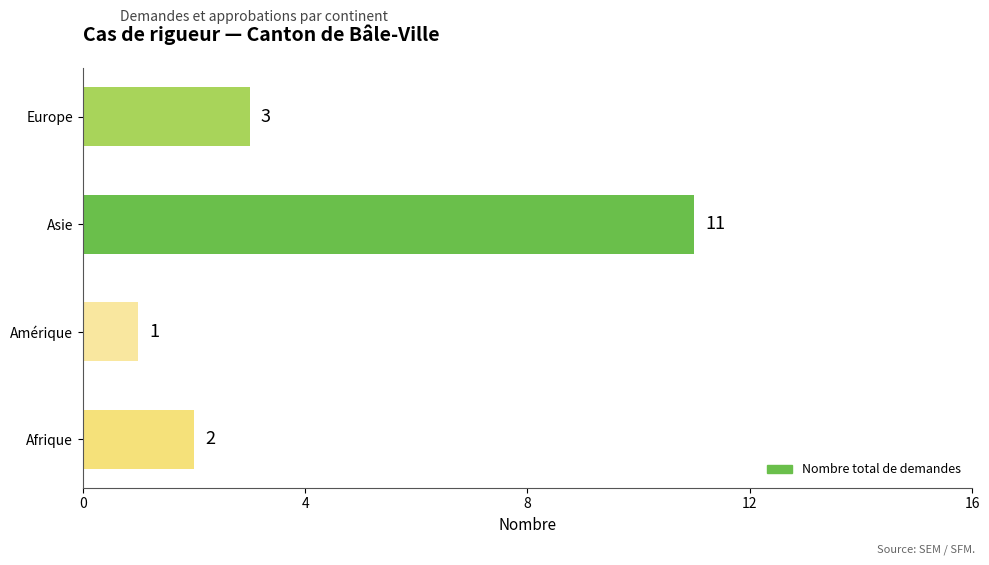

Where is the data nearest to the value 6?

Europe